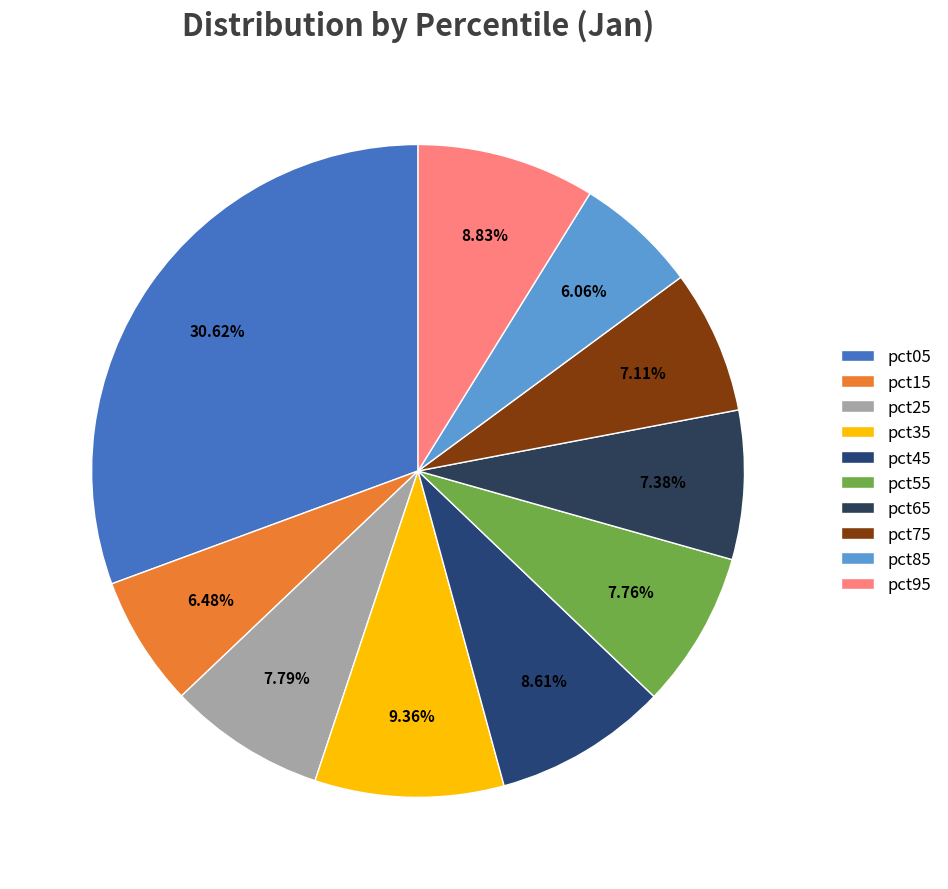

How many segments does this pie chart have?

10